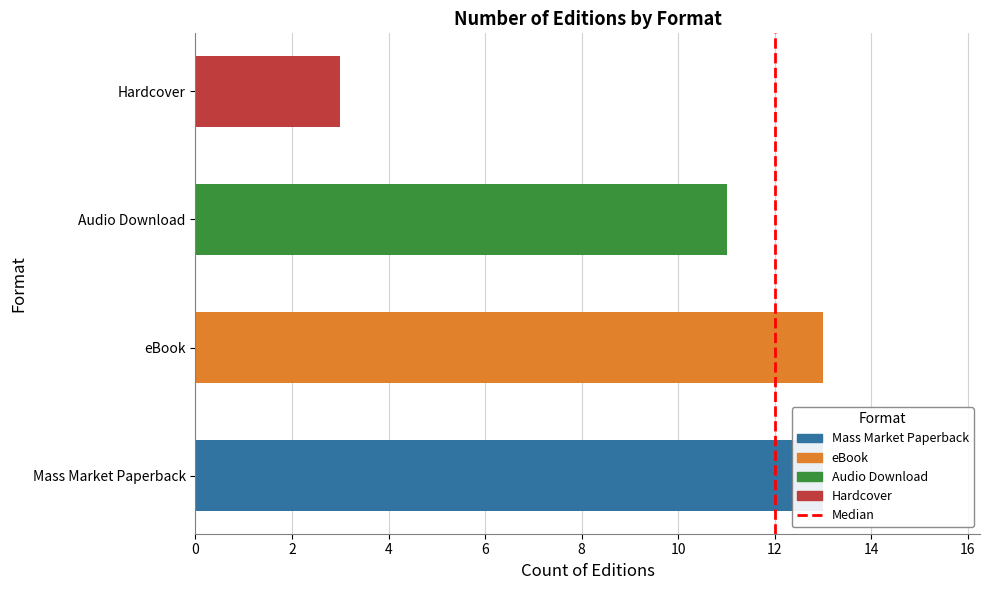

What is the difference between the values at 0 and 2?

1